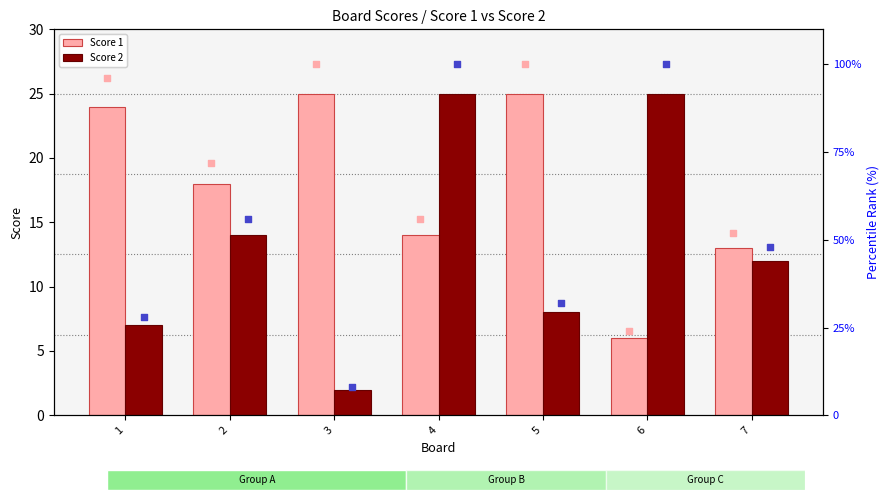

What is the sum of the Score 1 values at 3 and 1?

49